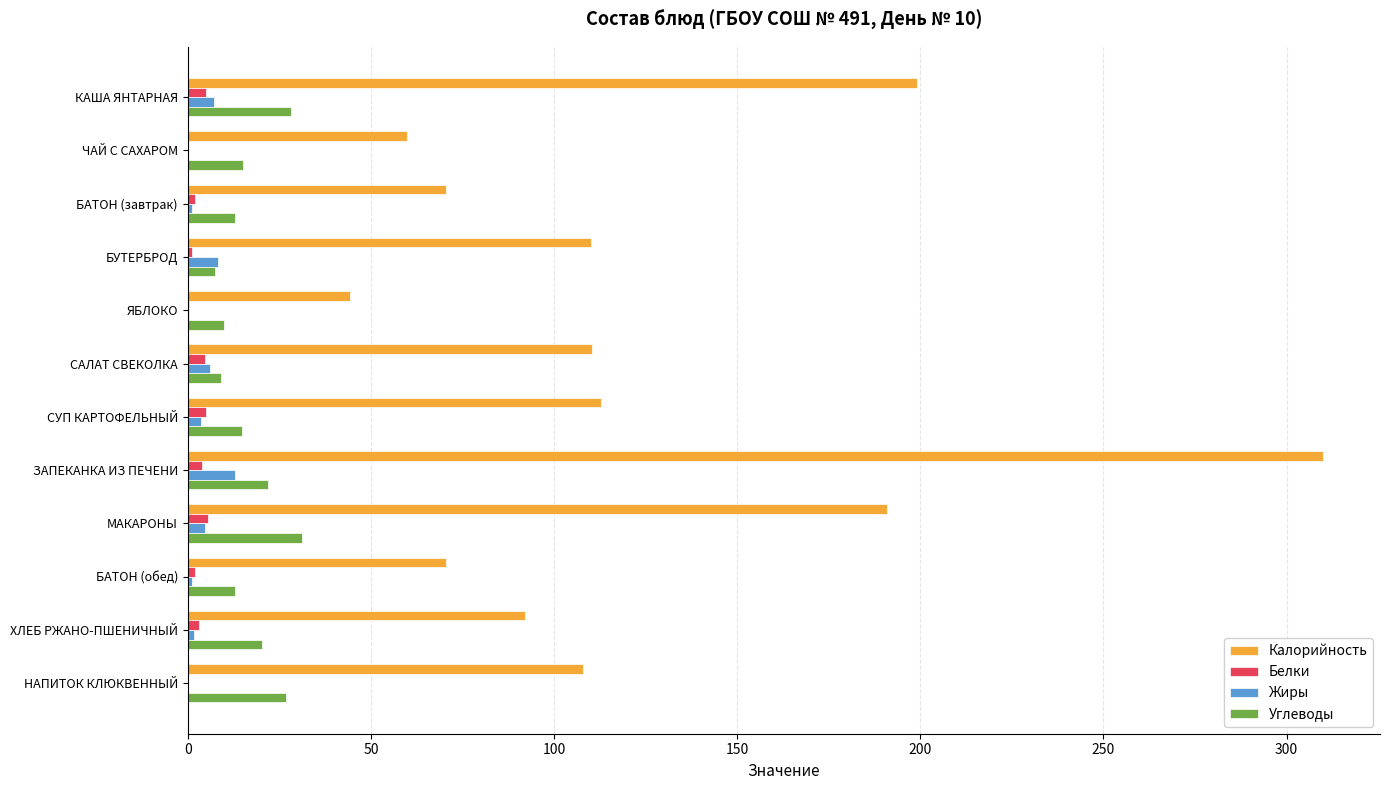

Which series changed the most between ЯБЛОКО and САЛАТ СВЕКОЛКА?

Калорийность